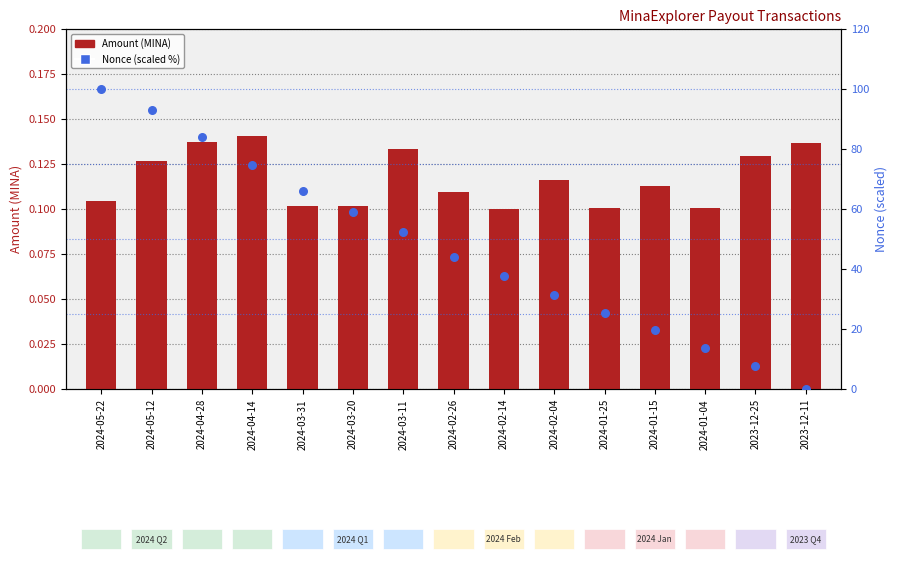

At which category is the sum across all series the highest?

2024-05-22